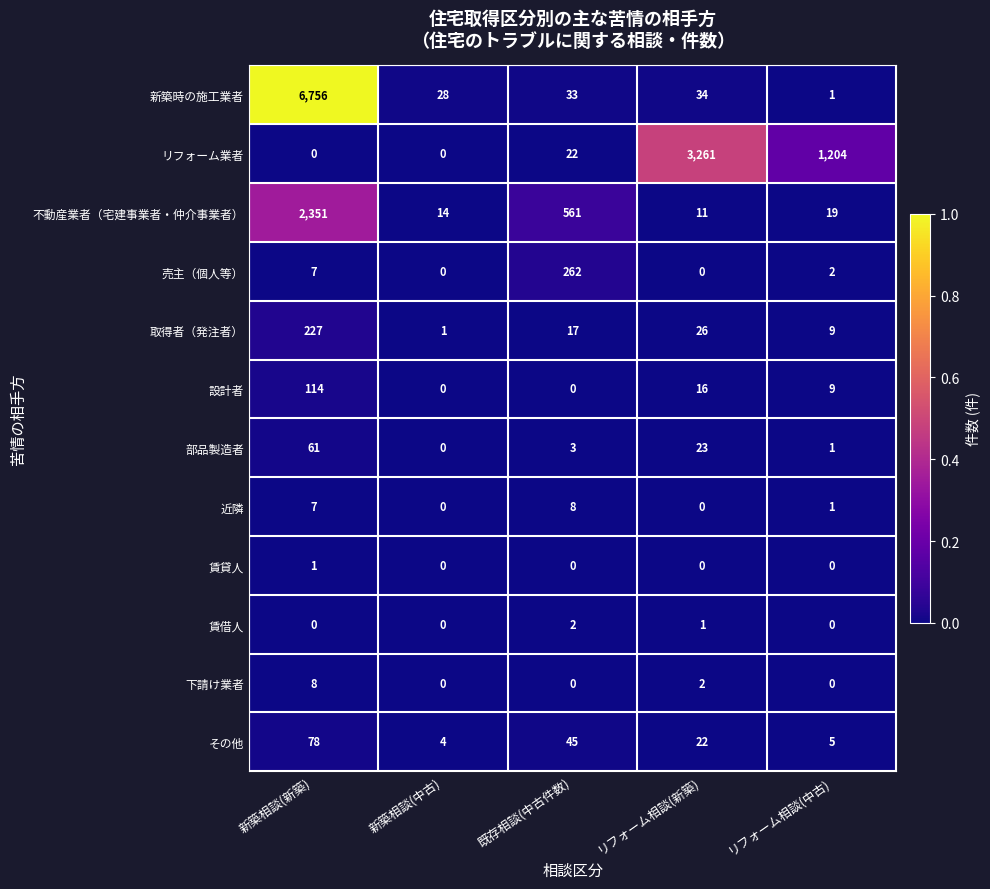

What is the difference between the highest and lowest values at リフォーム相談(中古)?

1204